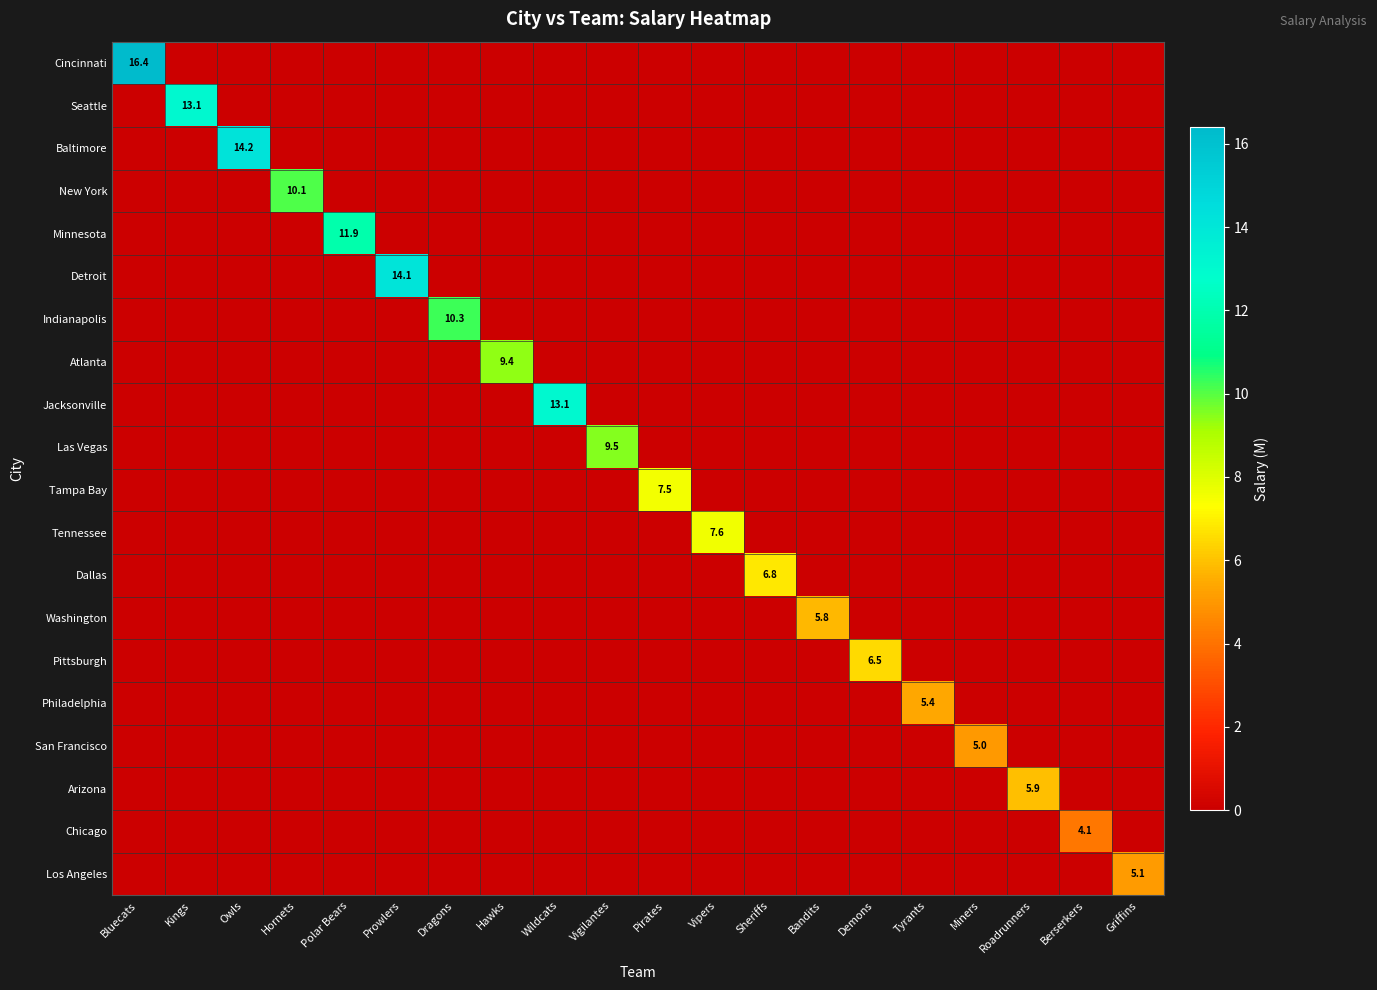

Rank the categories by Tampa Bay value from highest to lowest.

Pirates, Bluecats, Kings, Owls, Hornets, Polar Bears, Prowlers, Dragons, Hawks, Wildcats, Vigilantes, Vipers, Sheriffs, Bandits, Demons, Tyrants, Miners, Roadrunners, Berserkers, Griffins